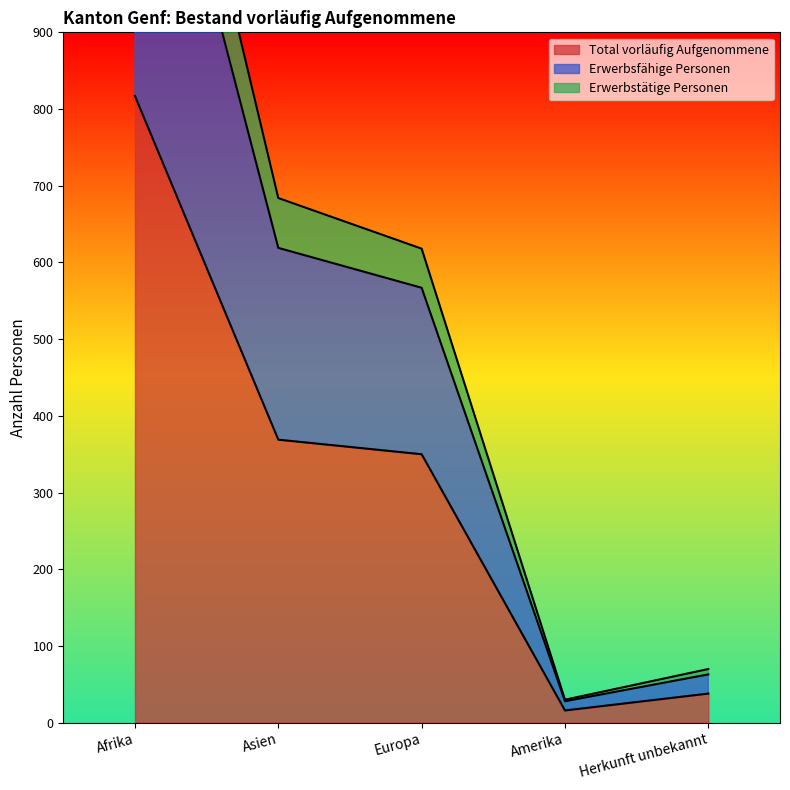

What is the maximum value for Total vorläufig Aufgenommene?

817